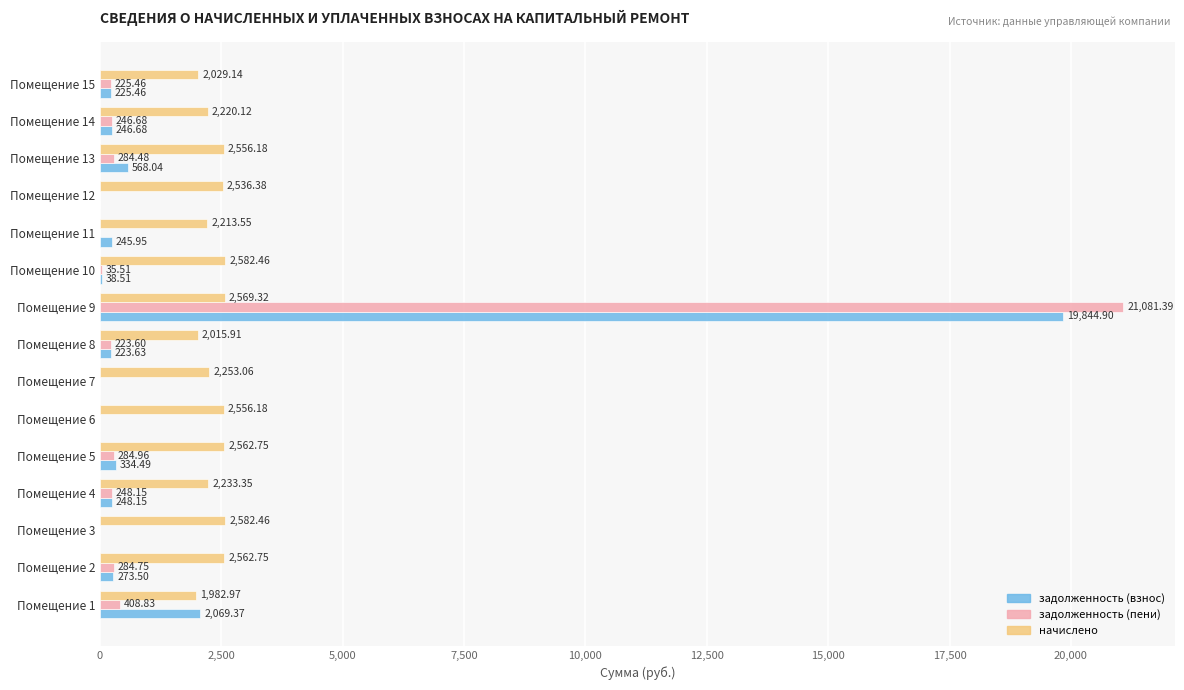

What is the average value of the задолженность (взнос) series?

1621.2